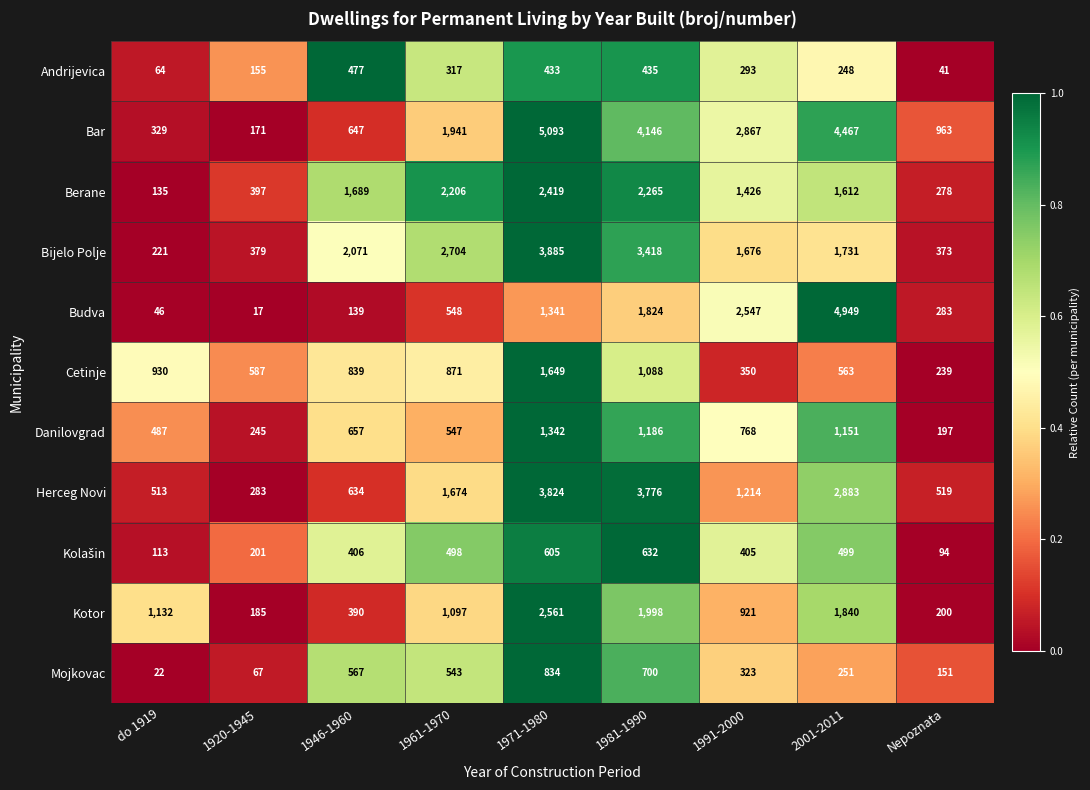

What is the spread (max minus min) of values at Nepoznata?

922